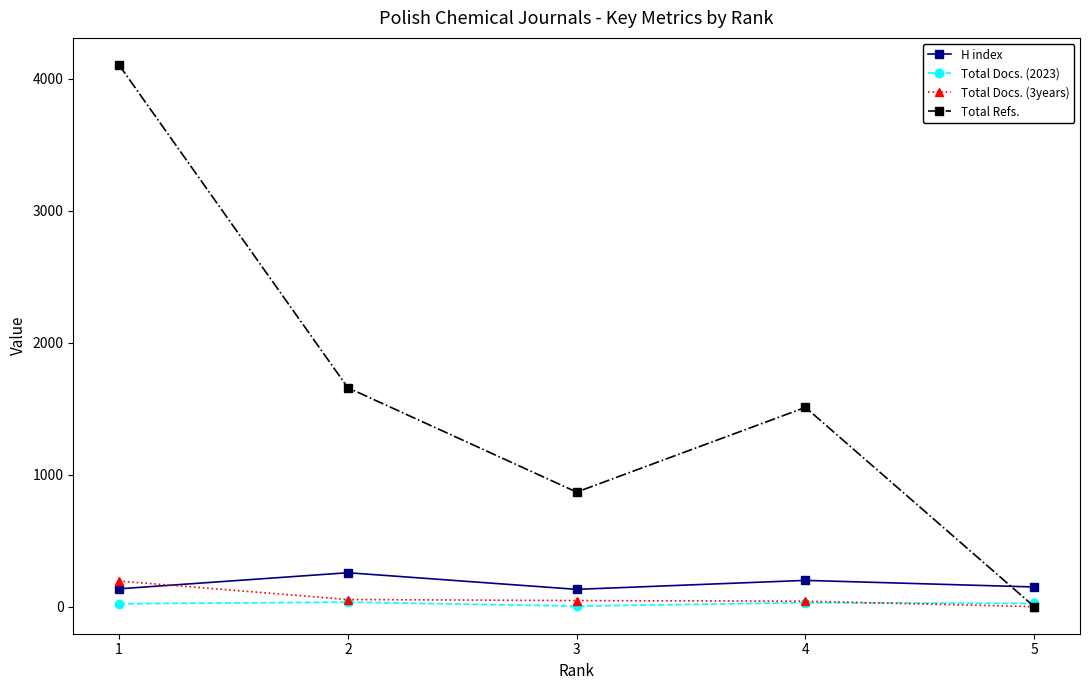

At which label is Total Refs. closest to 2052?

2